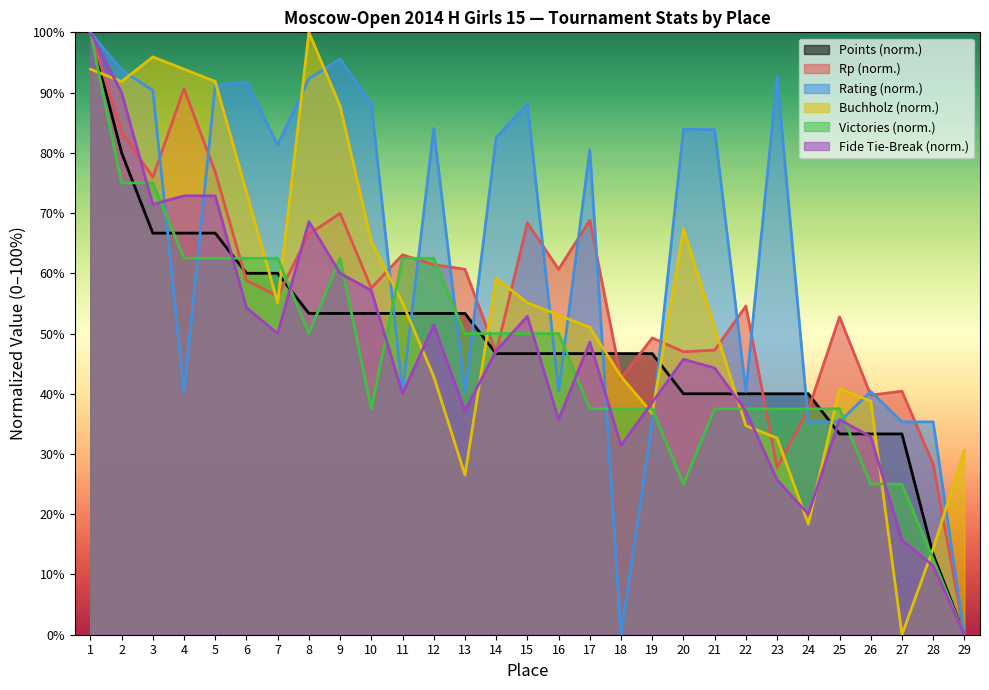

At which label is FideTieBreak closest to 50?

7